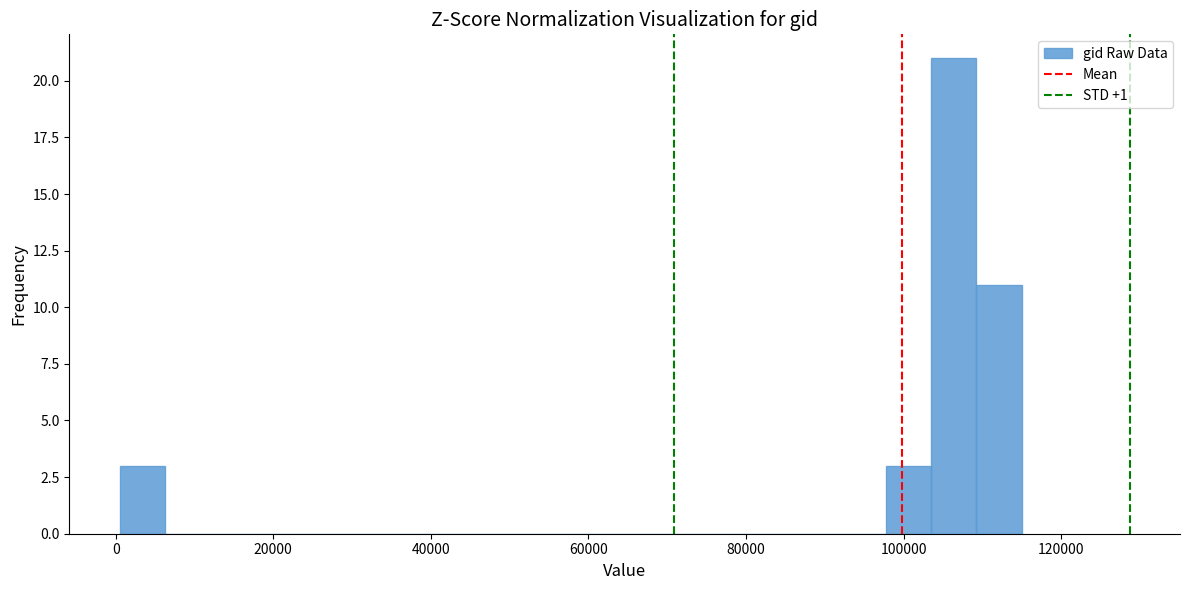

Read against the x-axis, roughly where is the centre of the tallest bar?

106000